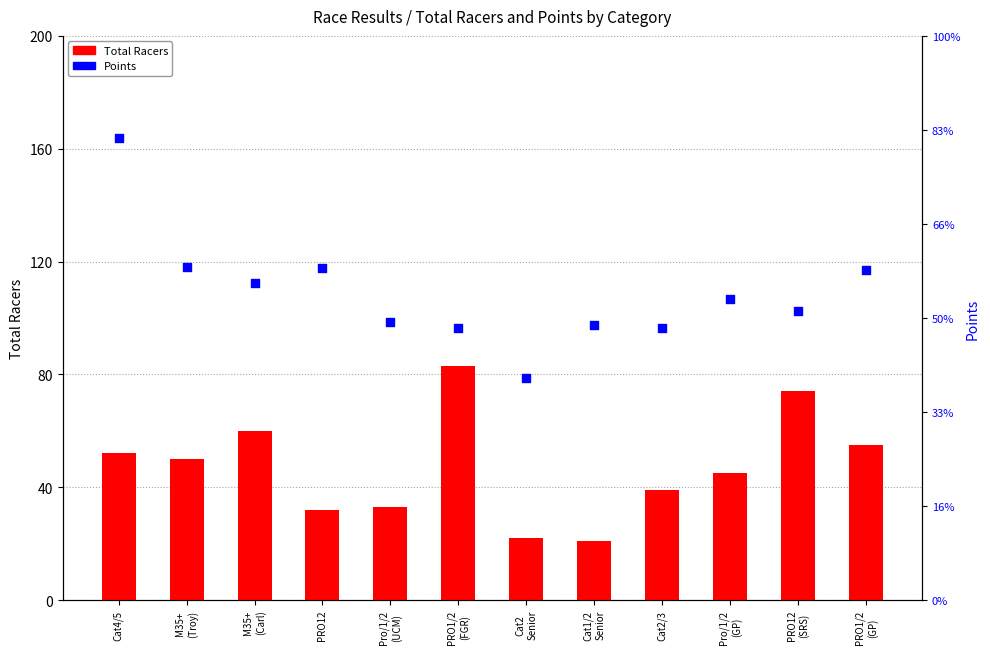

What are all the series names shown in the legend?

Total Racers, Points